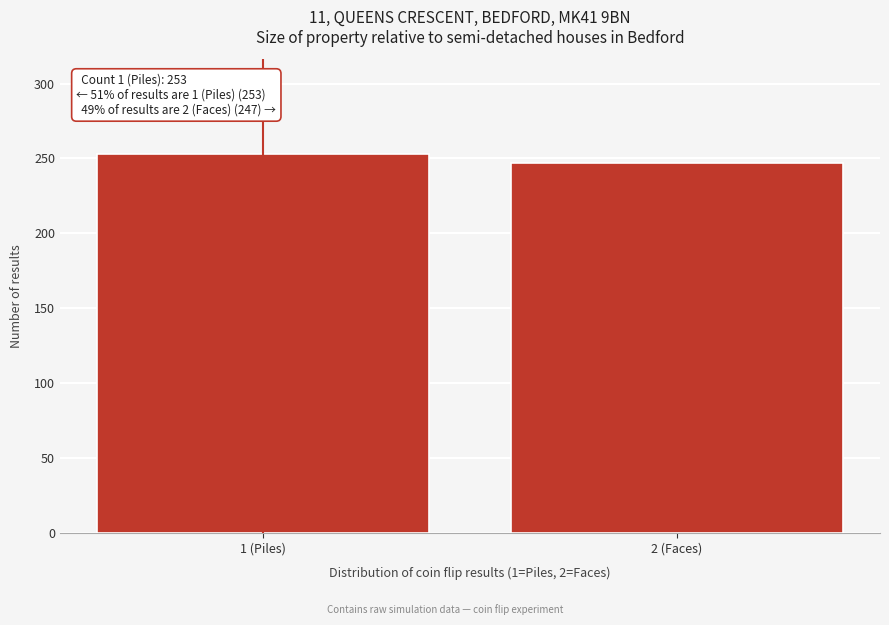

Reading left to right, what are all the values shown in this chart?

253	247